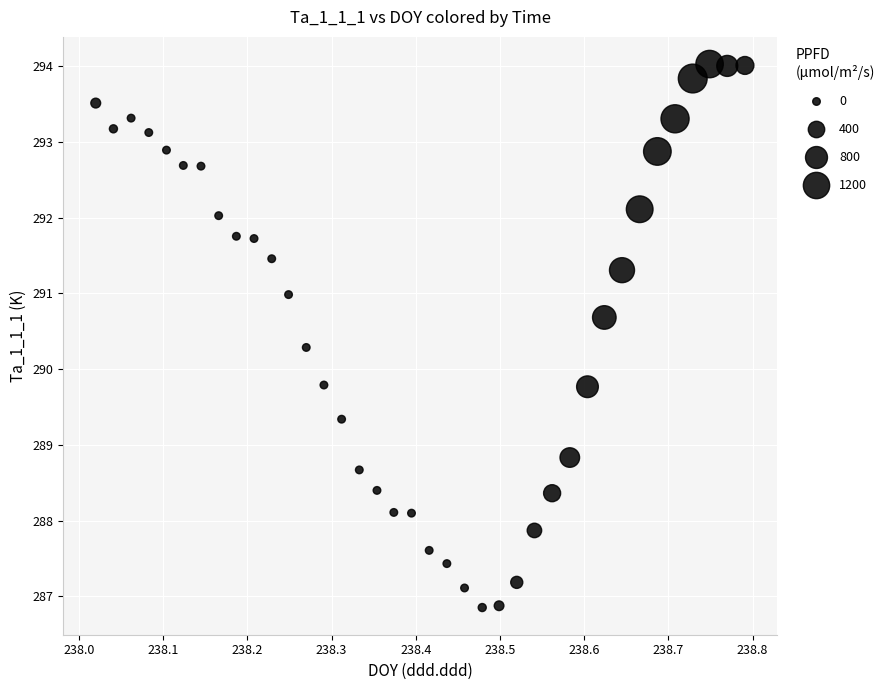

What is the range of X values (max minus min)?

0.8